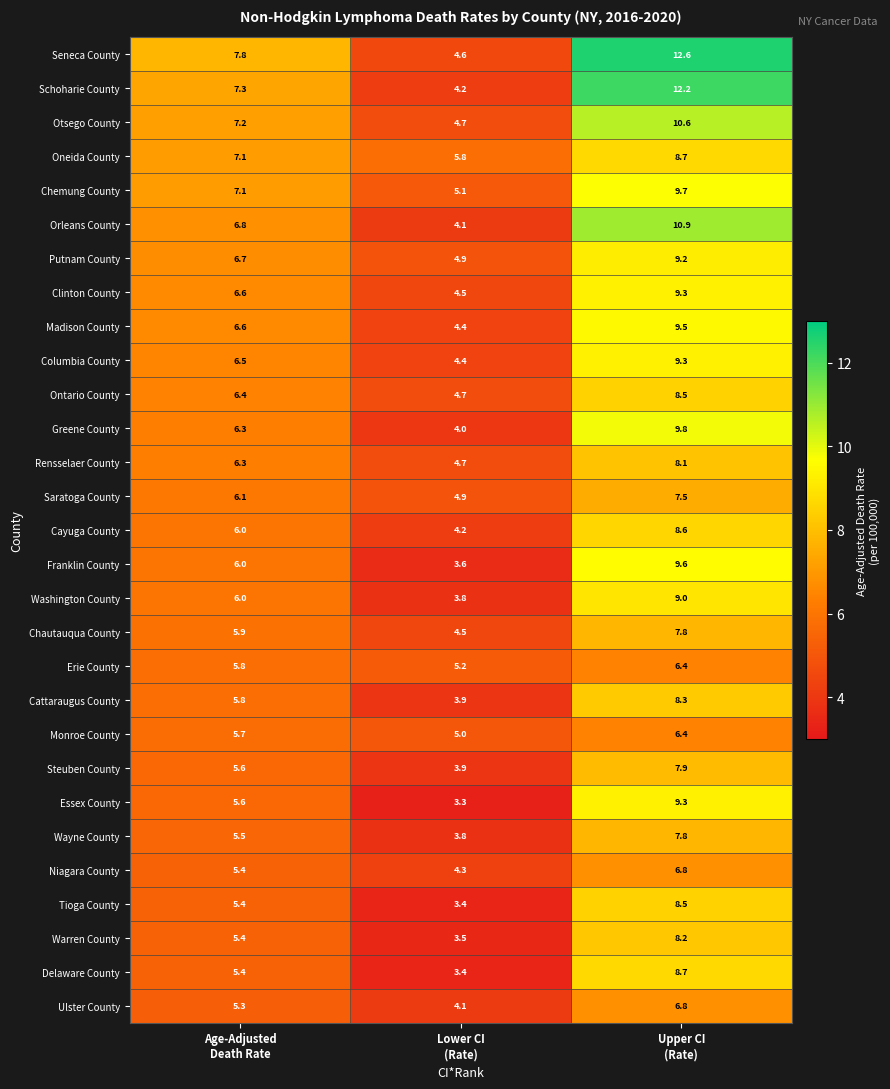

What is the minimum value shown in the chart?

3.3